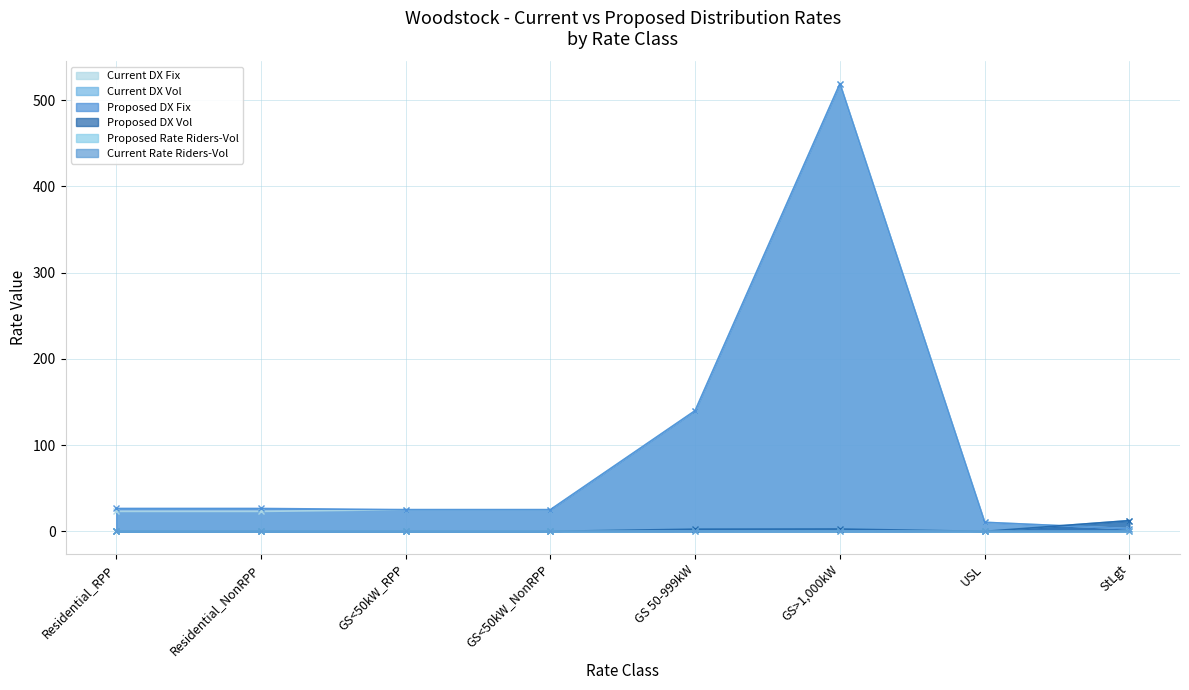

Which has a higher value, GS 50-999kW or GS<50kW_RPP?

GS 50-999kW